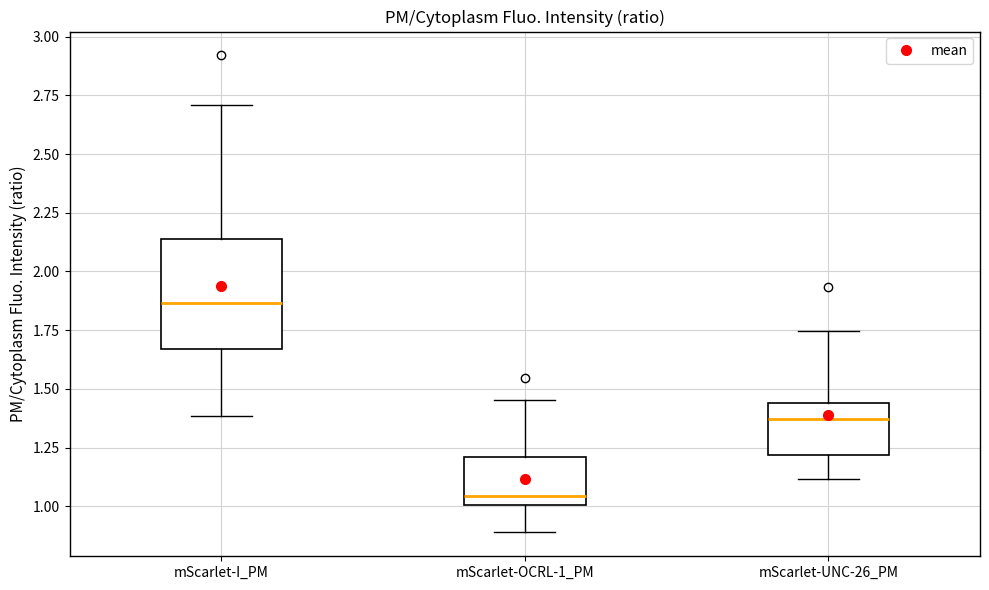

Where is the upper edge of the box for mScarlet-UNC-26_PM on the y-axis? The values are not printed on the chart, so give them approximately, as read against the axis.

1.45